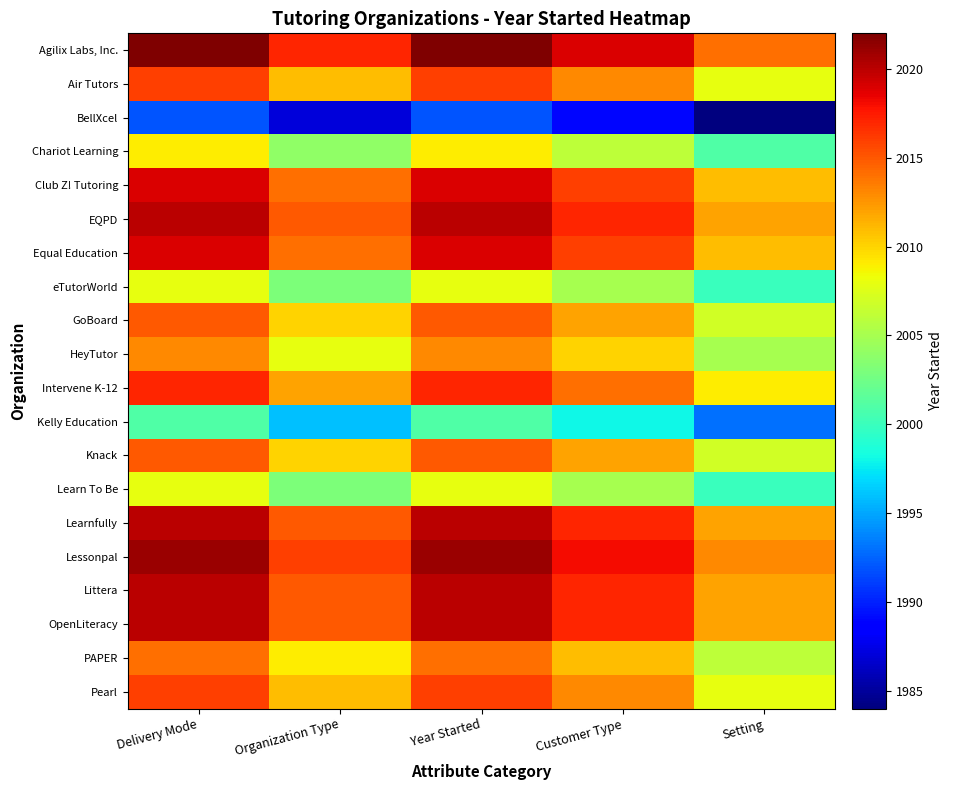

What is the greatest value displayed?

2022